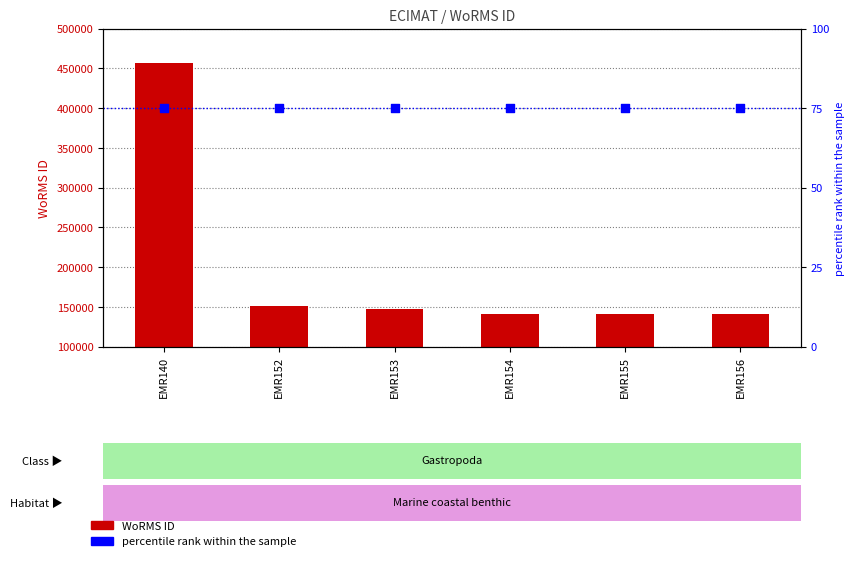

Which series has the largest total across all categories?

WoRMS ID